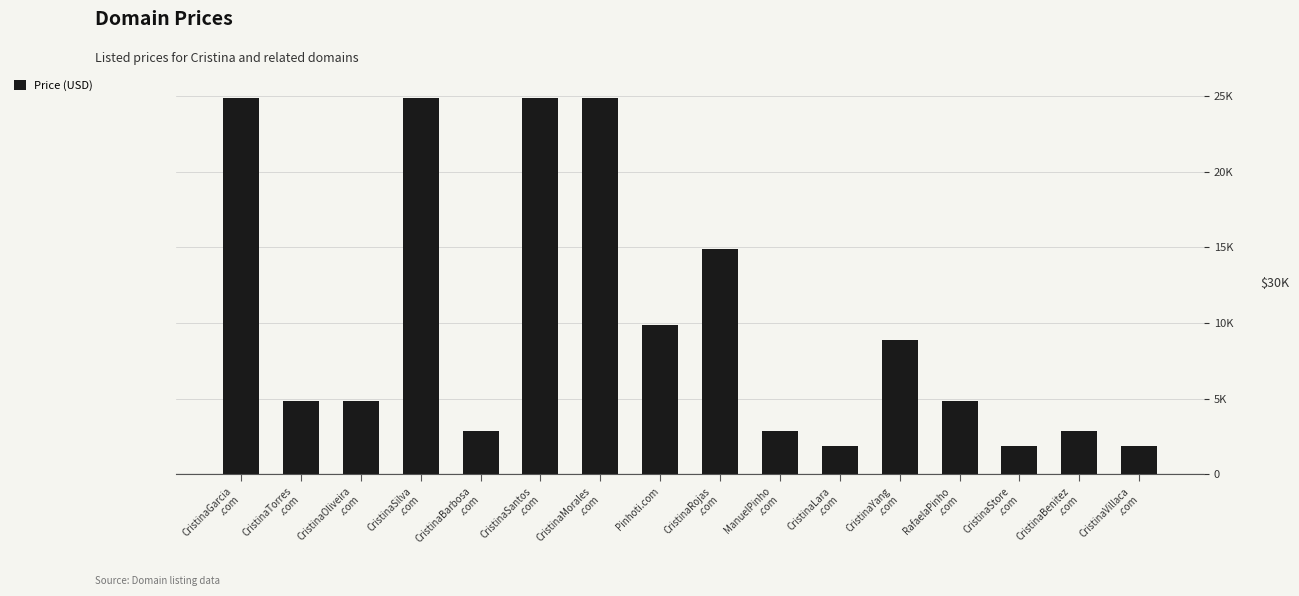

Does the chart contain any negative values?

No